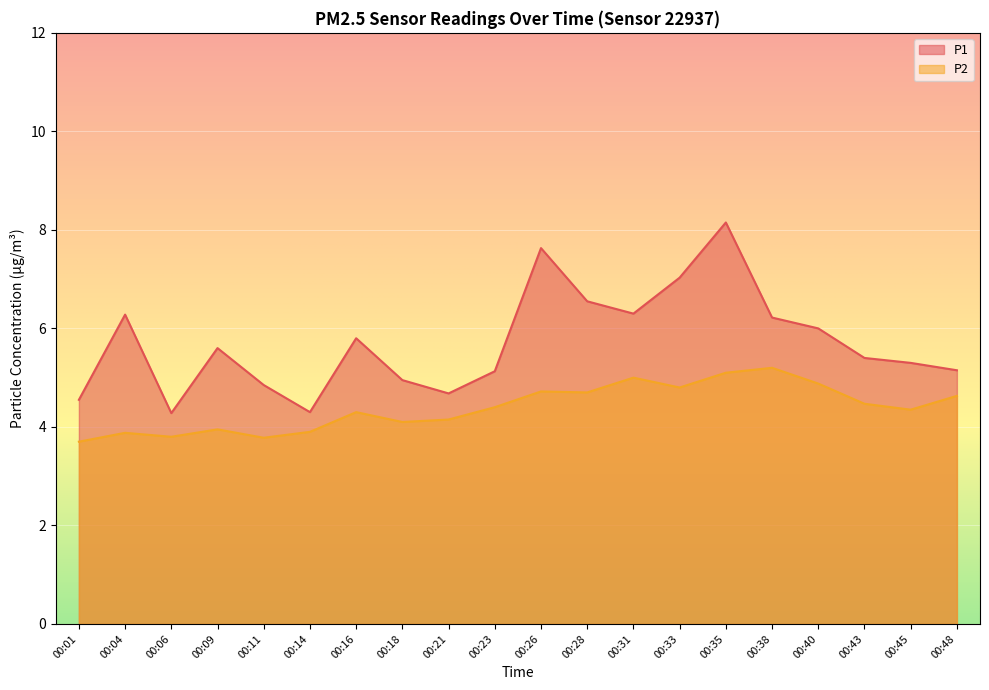

What is the difference between the highest and lowest values at 00:01?

0.8